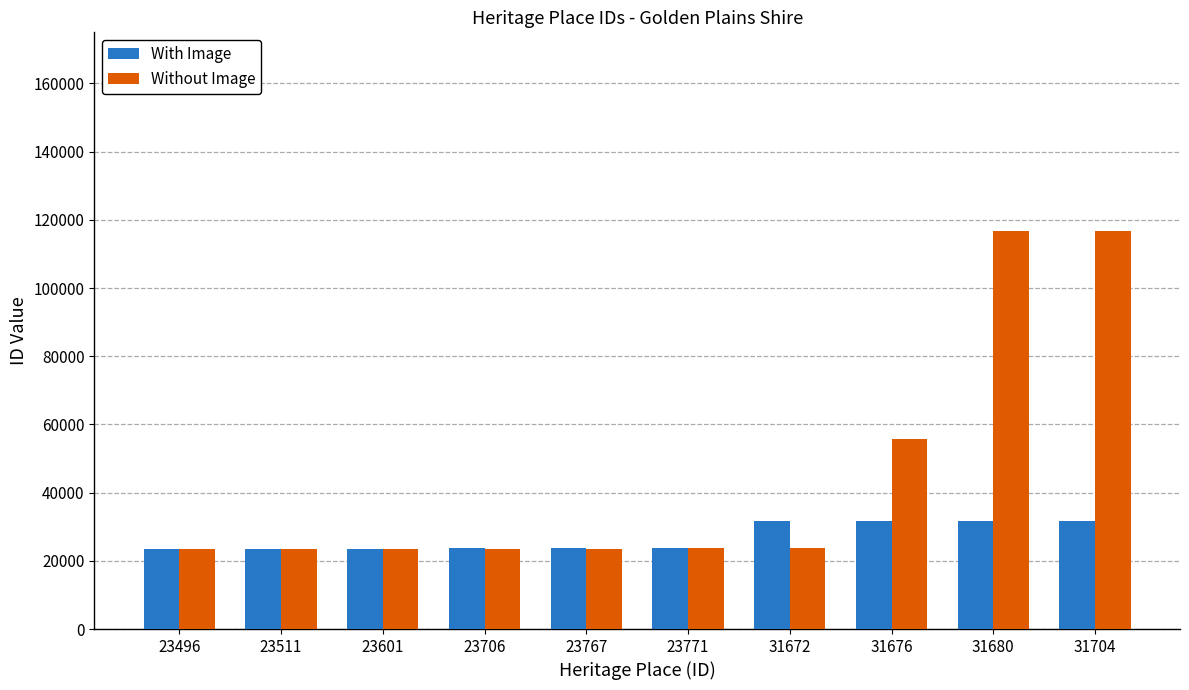

What are all the series names shown in the legend?

With Image, Without Image